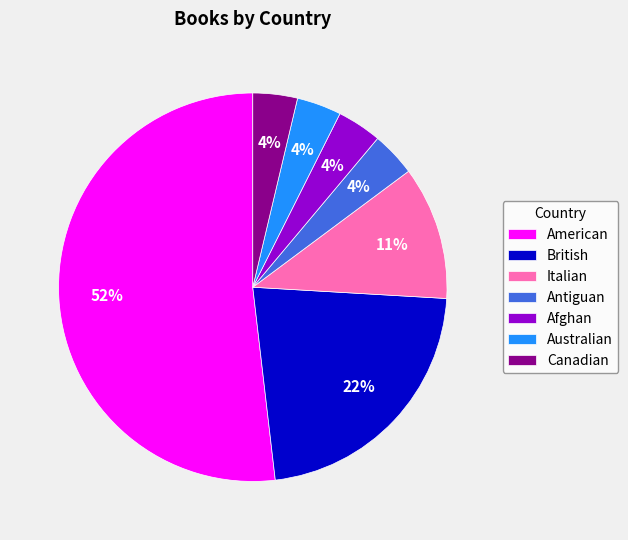

Which category has the biggest portion of the pie?

American